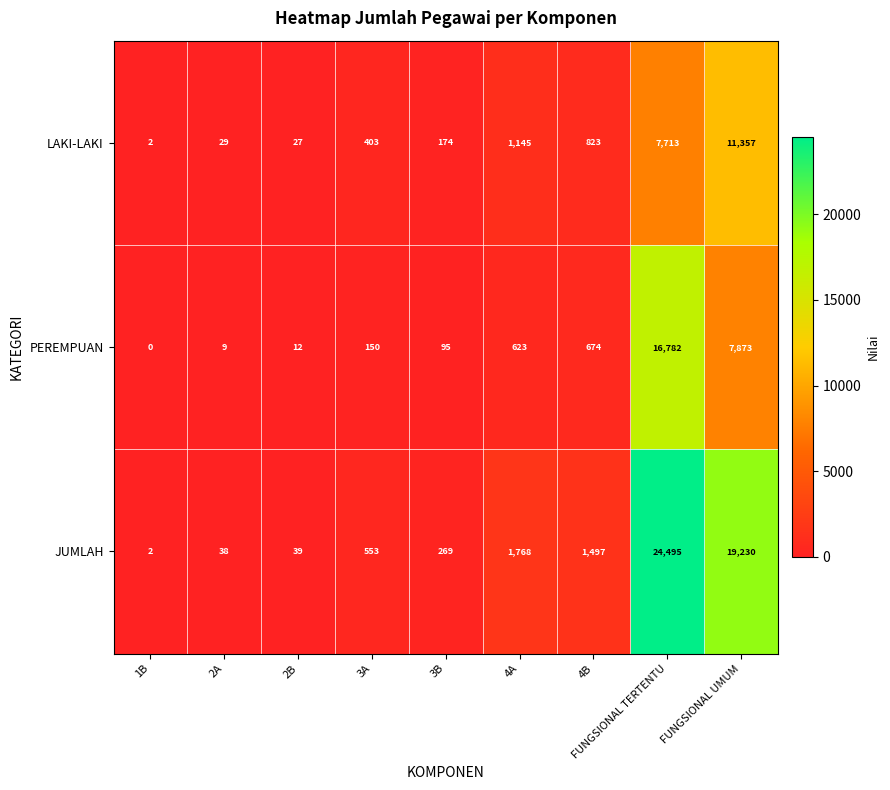

Is it true that LAKI-LAKI equals 106 at 3B?

False